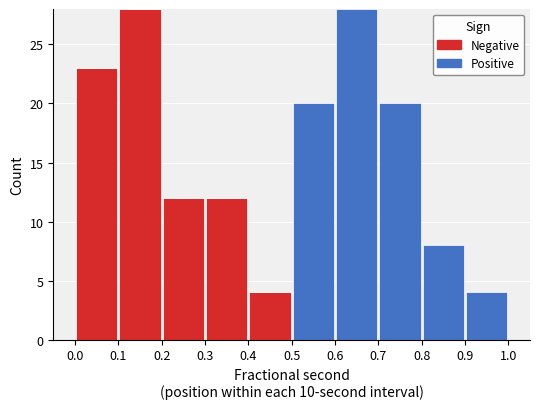

Reading left to right, list every stacked bar in this chart as the range it spans on the x-axis followed by its total height. The values are not printed on the chart, so give them approximately, as read against the axis.

0.0 to 0.1: 23
0.1 to 0.2: 28
0.2 to 0.3: 12
0.3 to 0.4: 12
0.4 to 0.5: 4
0.5 to 0.6: 20
0.6 to 0.7: 28
0.7 to 0.8: 20
0.8 to 0.9: 8
0.9 to 1.0: 4